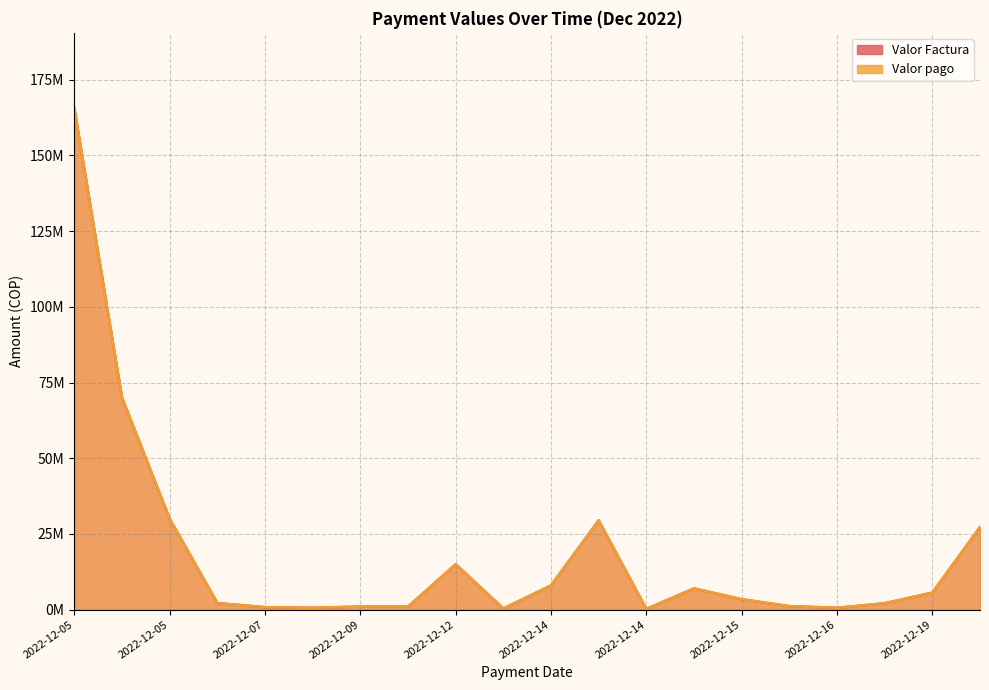

What is the value of the Valor Factura point at the 20th from the left?

27255780